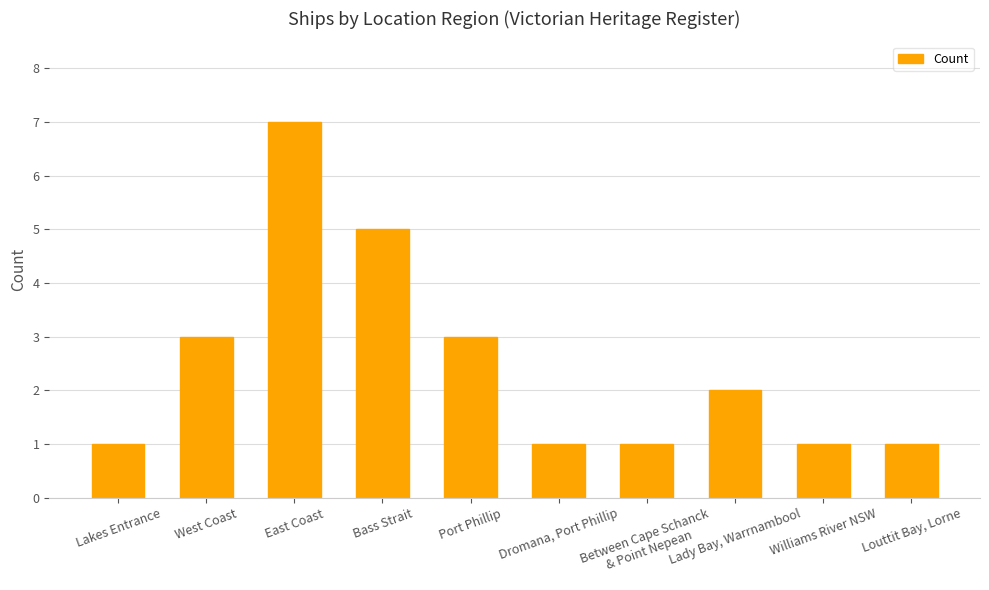

How many values are below 2?

5